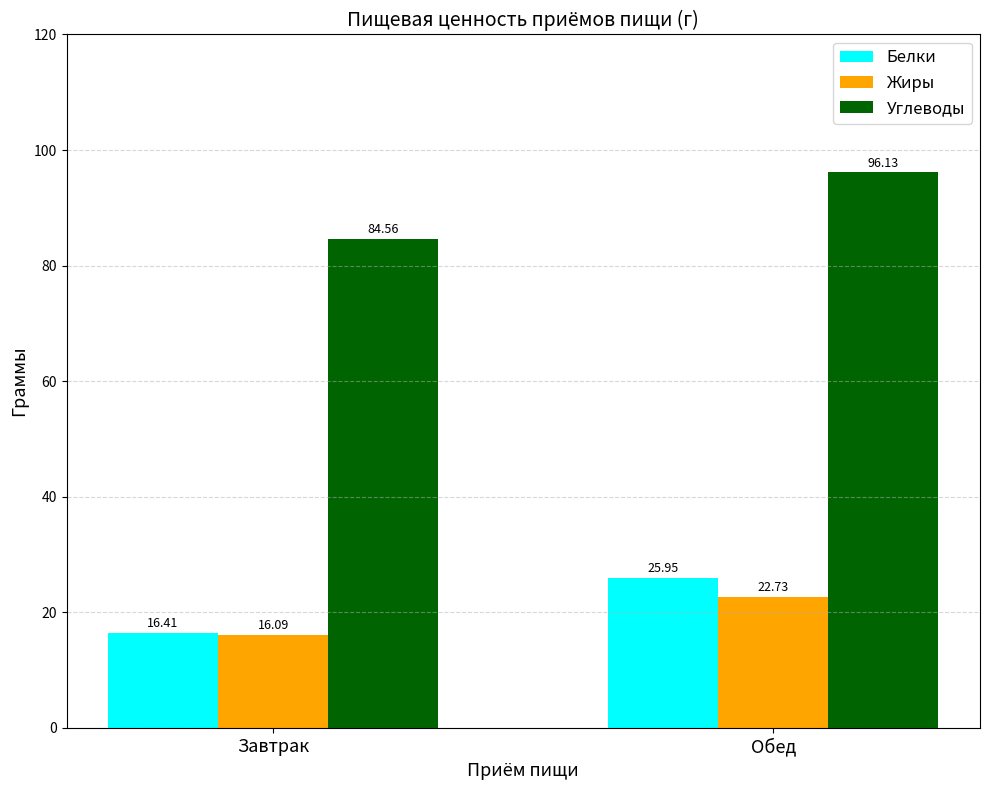

What is the highest value of the Углеводы series?

96.1